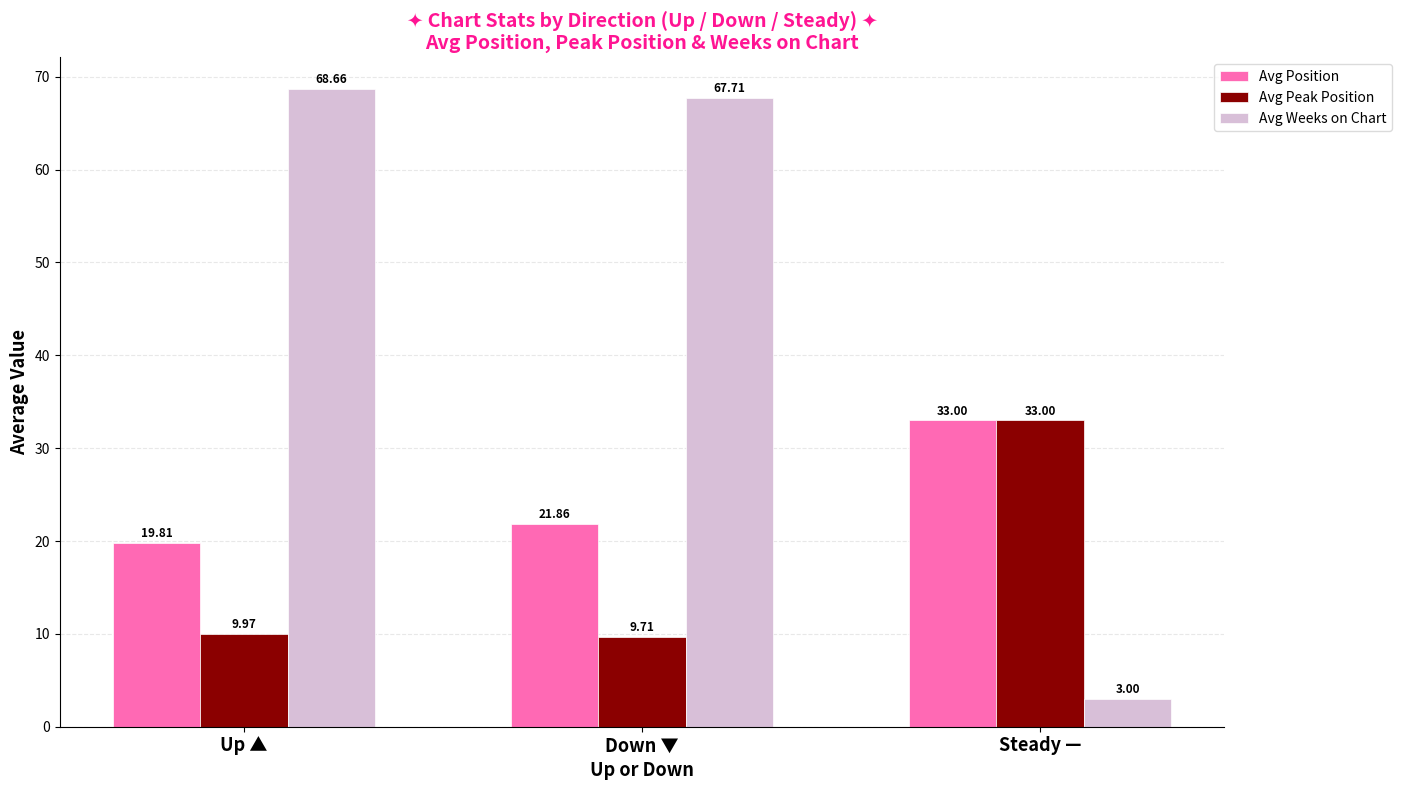

Which series changed the most between Down ▼ and Steady —?

Avg Weeks on Chart